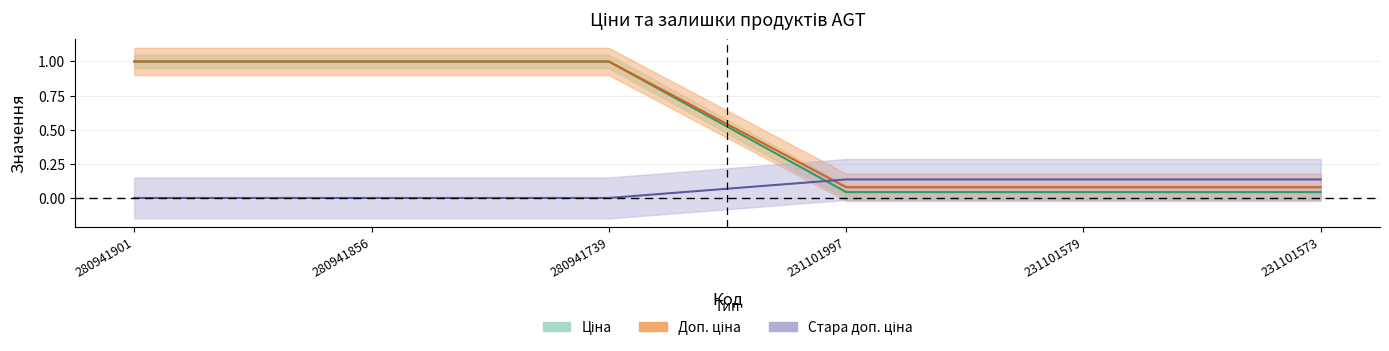

Which has a higher value, 280941739 or 231101997?

280941739